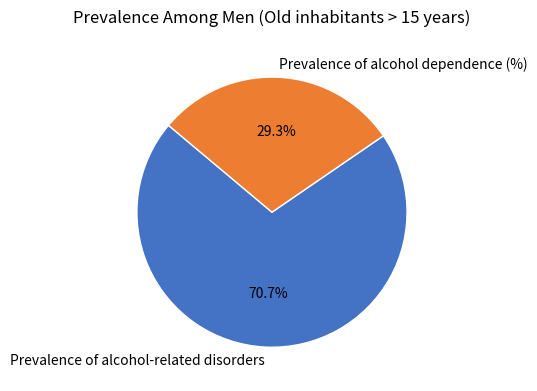

To the nearest percent, what is the average slice percentage?

50%